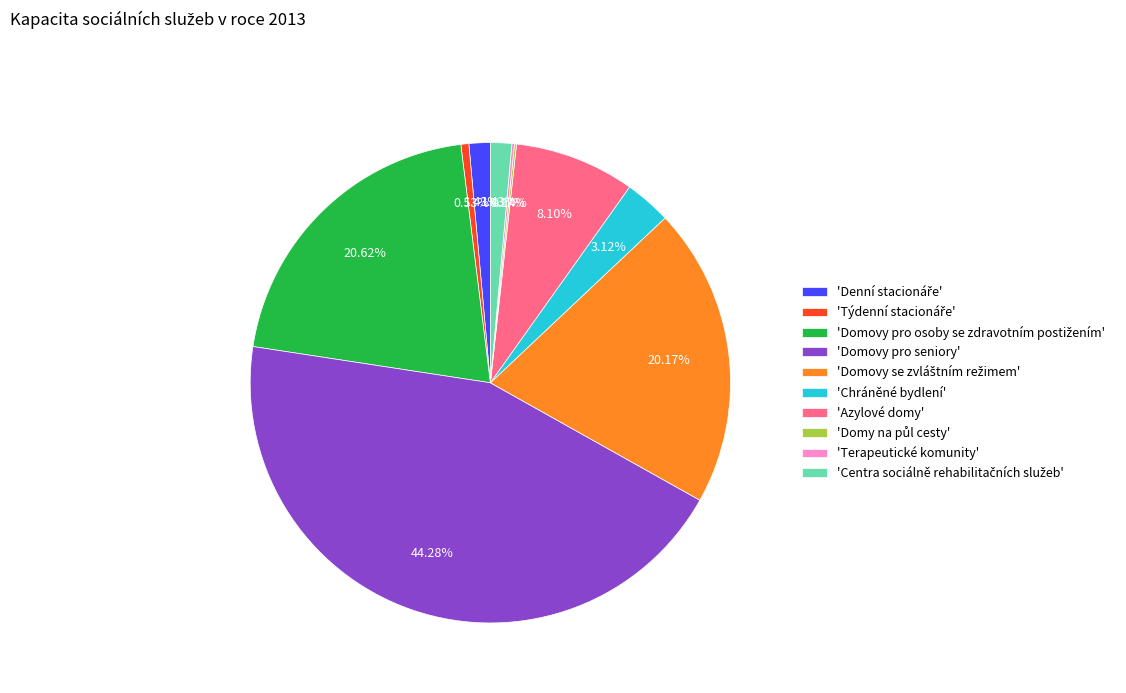

Which slice is the largest?

'Domovy pro seniory'